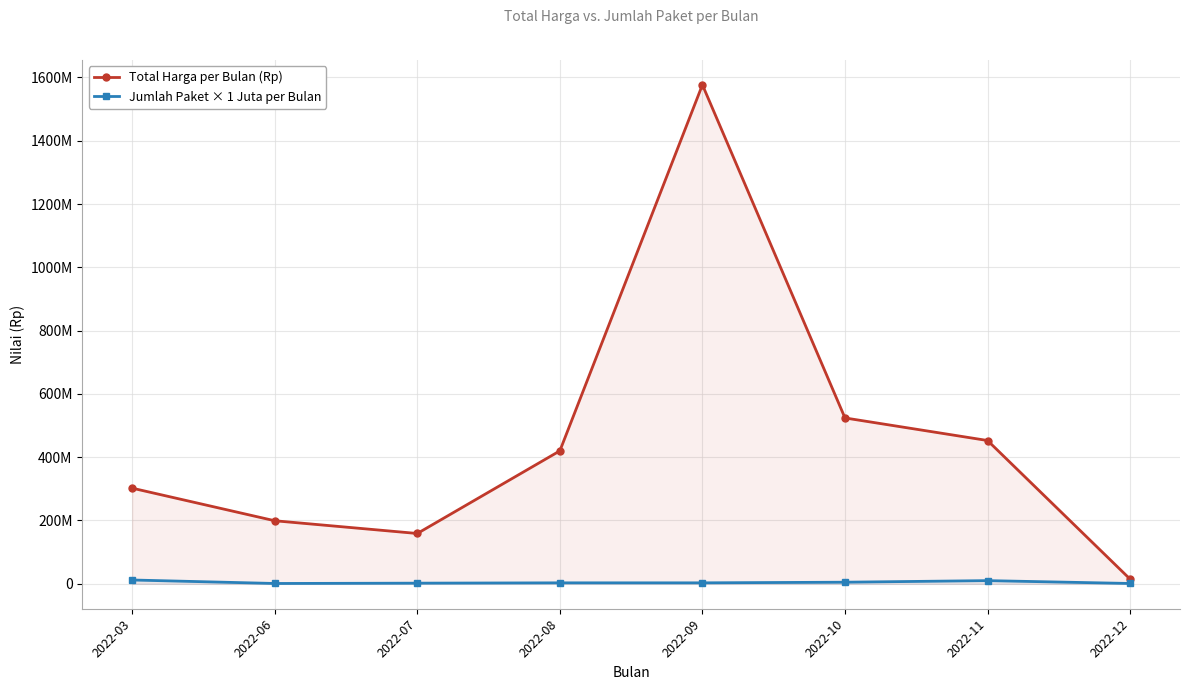

Rank the categories by Total Harga per Bulan (Rp) value from highest to lowest.

2022-09, 2022-10, 2022-11, 2022-08, 2022-03, 2022-06, 2022-07, 2022-12